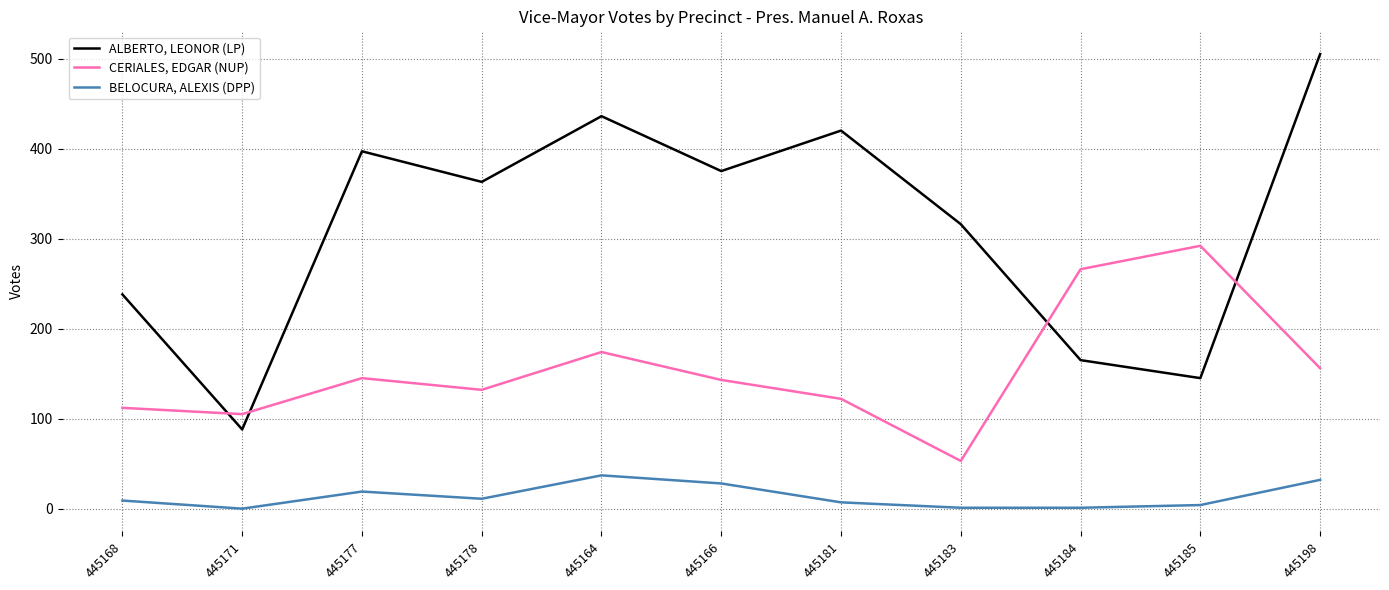

What is the sum of all CERIALES, EDGAR (NUP) values?

1700